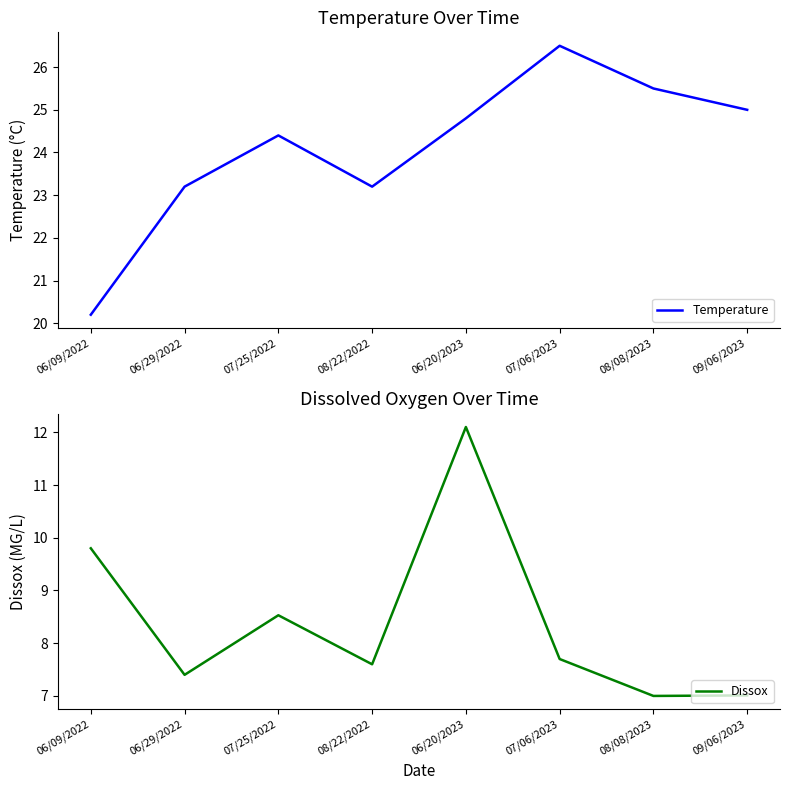

What is the difference between the maximum and minimum values in the Dissox series?

5.1